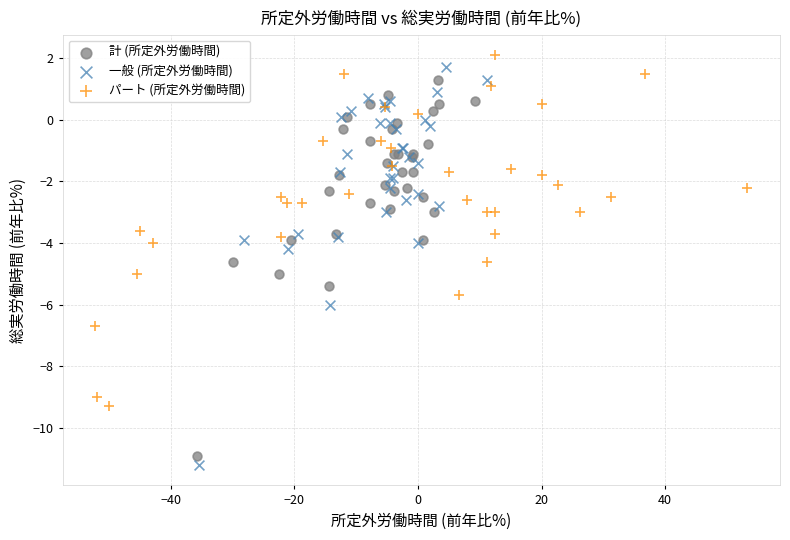

What are all the series names shown in the legend?

計 (所定外労働時間), 一般 (所定外労働時間), パート (所定外労働時間)